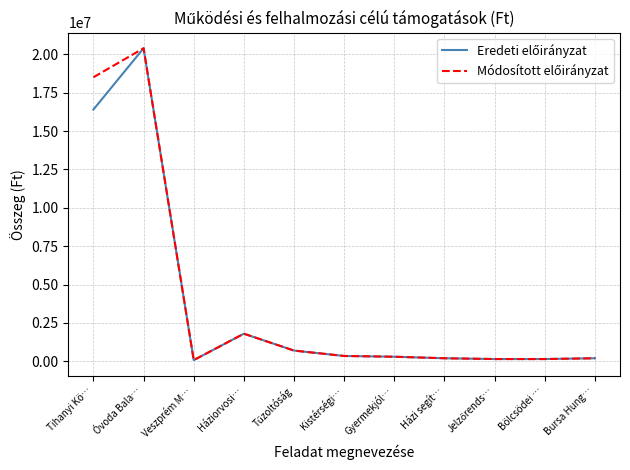

What is the maximum value shown in the chart?

20390000